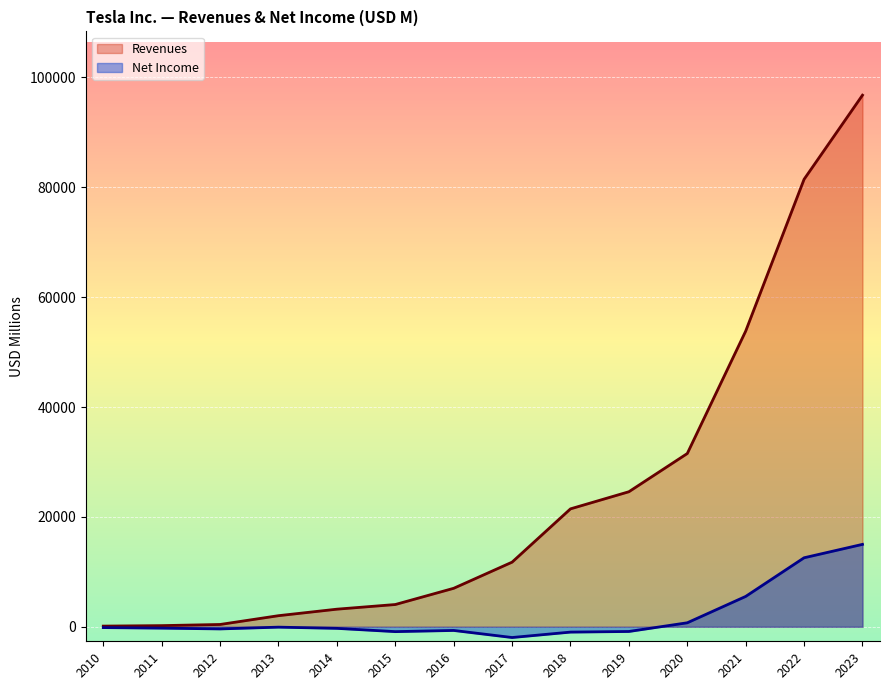

How many data points in Net Income are above -254?

6